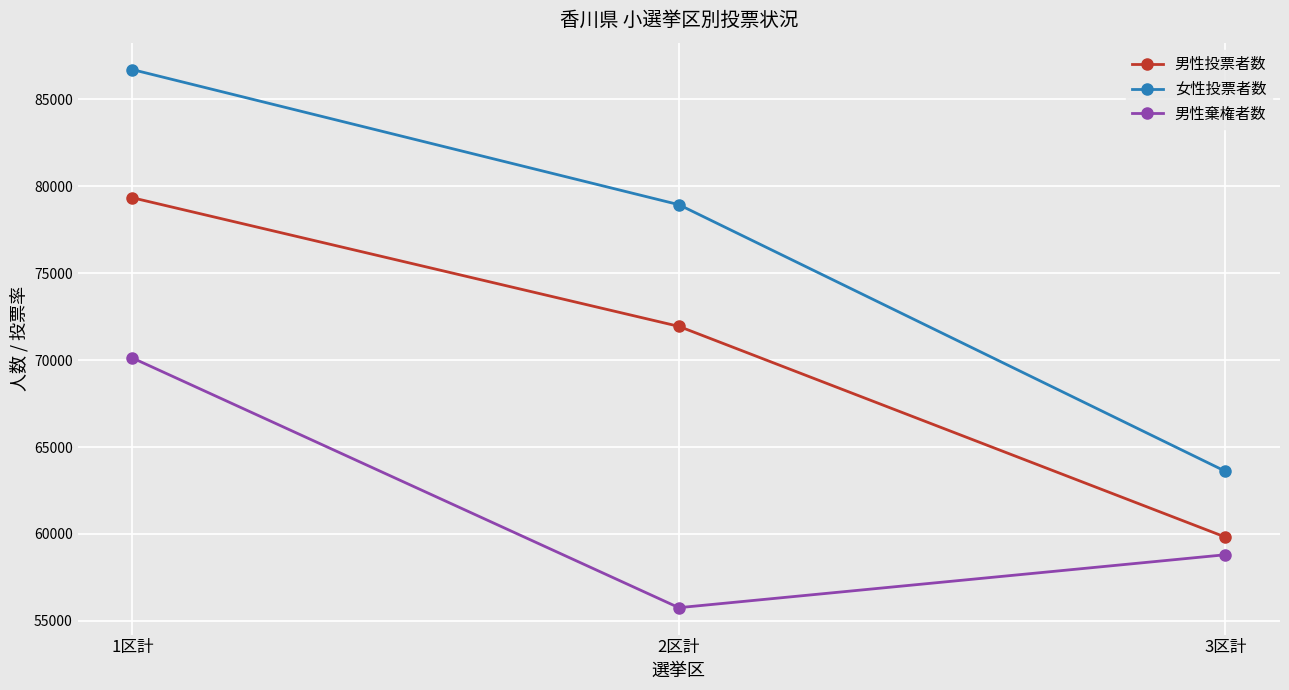

The 女性投票者数 series shows 86720 at 1区計. True or false?

True